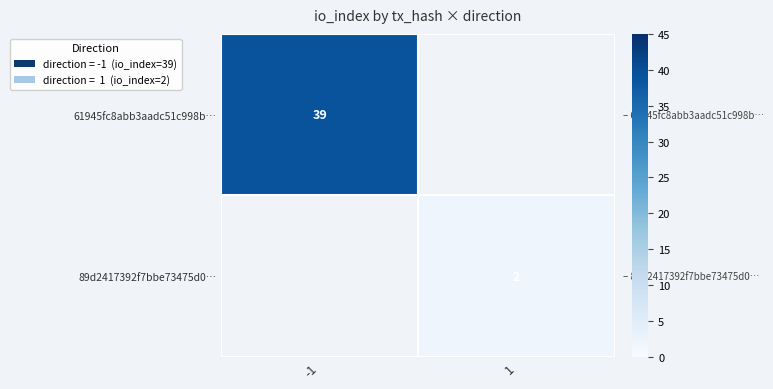

The value of 89d2417392f7bbe73475d0… at 1 is 2. True or false?

True